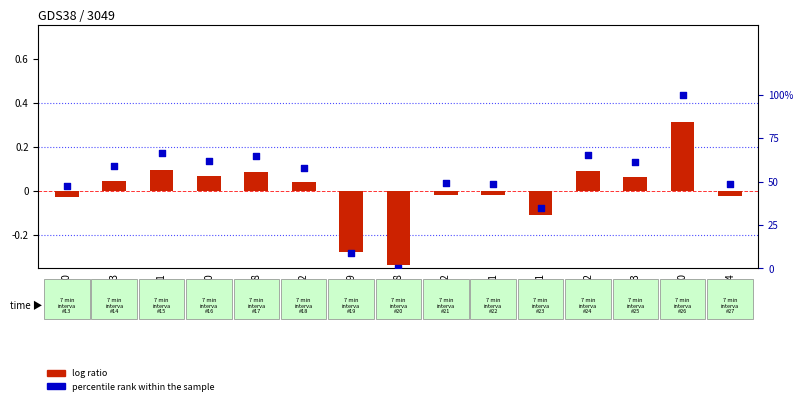

Which series has the largest total across all categories?

percentile rank within the sample